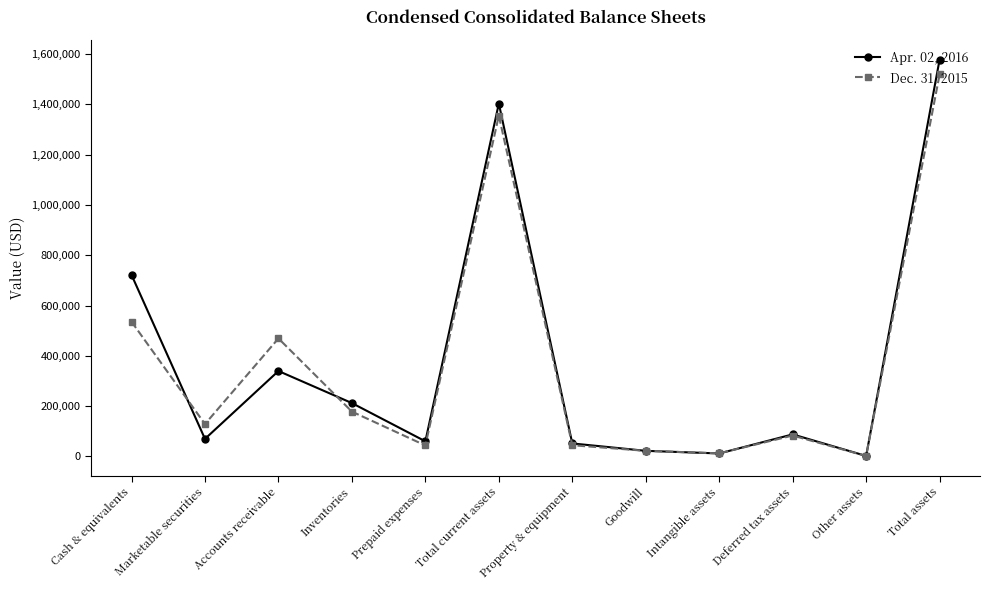

True or false: Dec. 31, 2015 has a value of 44501 at Property & equipment.

True